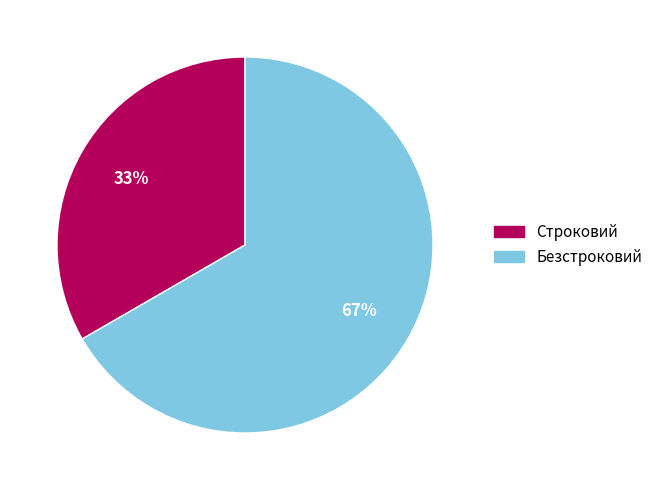

Is Безстроковий the majority of the pie?

Yes